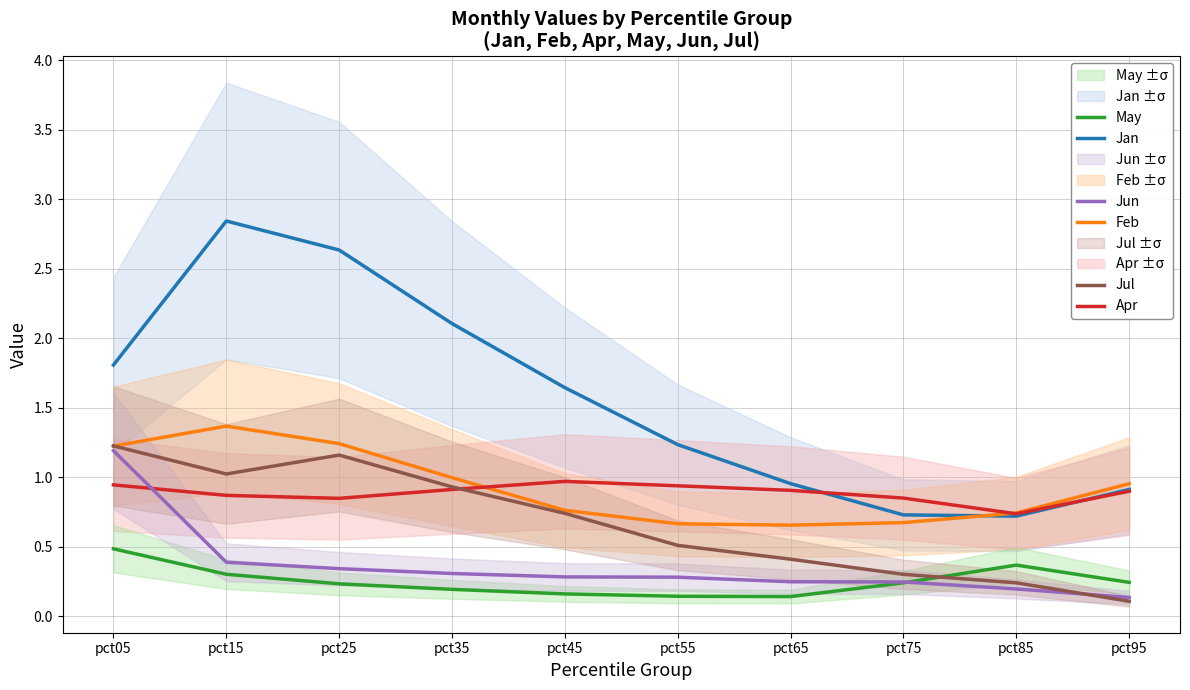

The Jan series shows 0.4 at pct65. True or false?

False